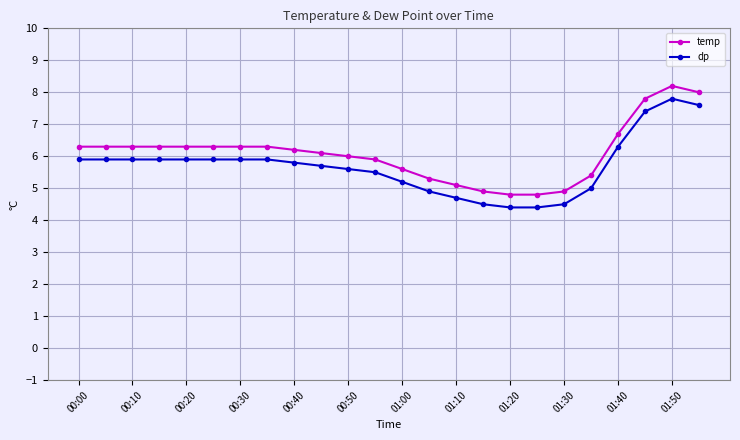

What is the value of the dp point at the 8th from the left?

5.9